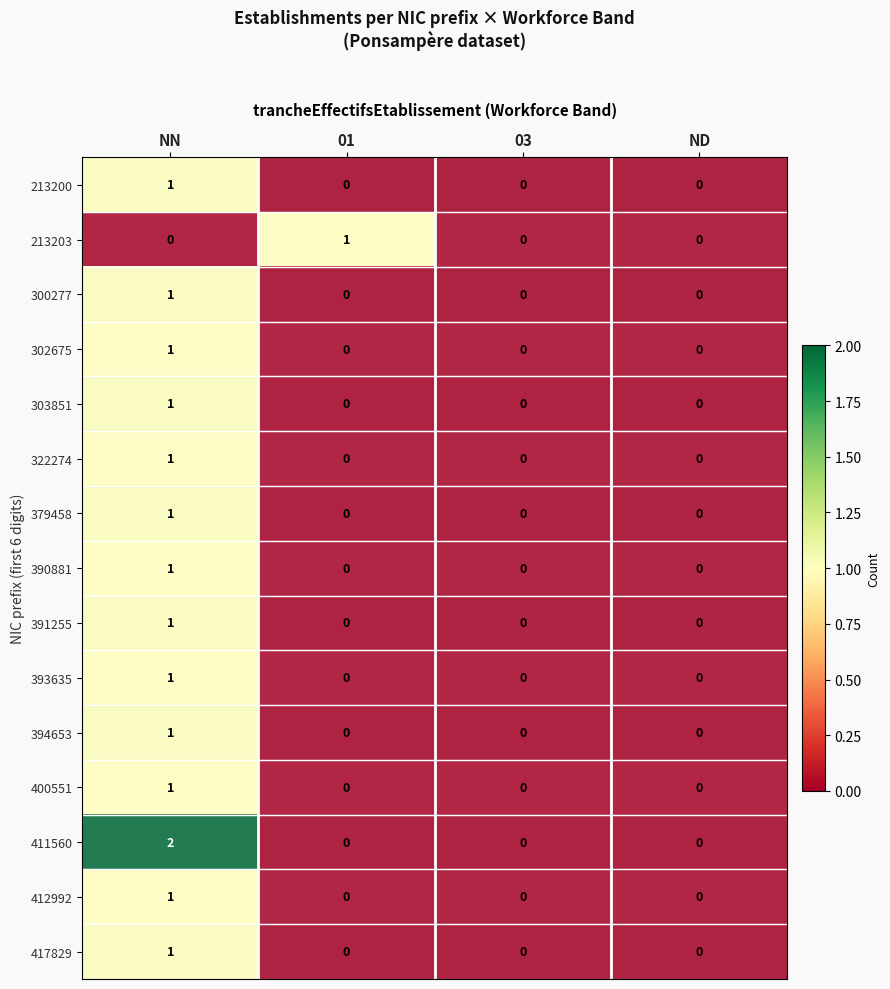

Which series has the largest range (max minus min)?

411560